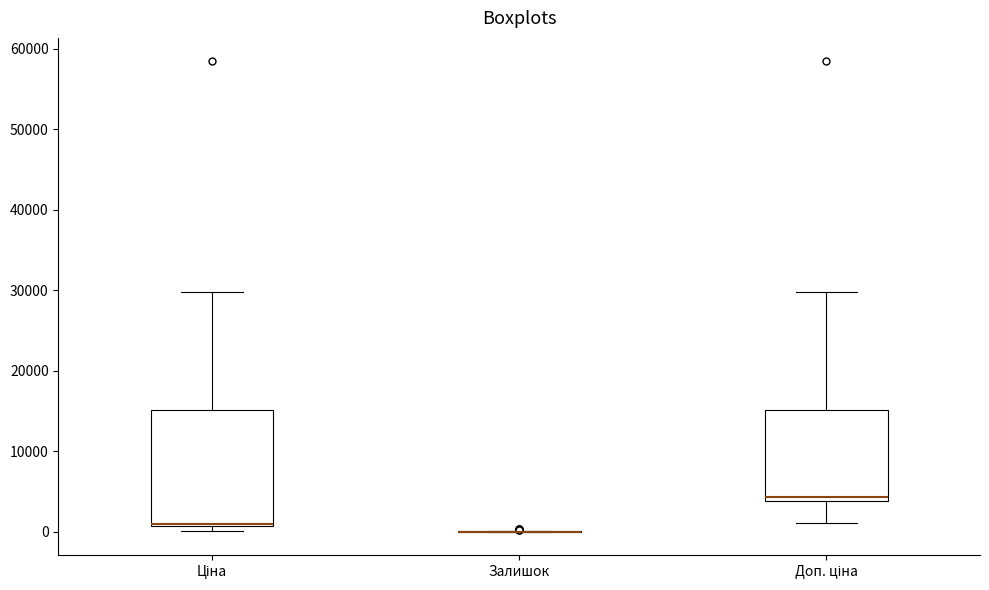

Which box is the tallest, from its lower edge to its upper edge?

Ціна